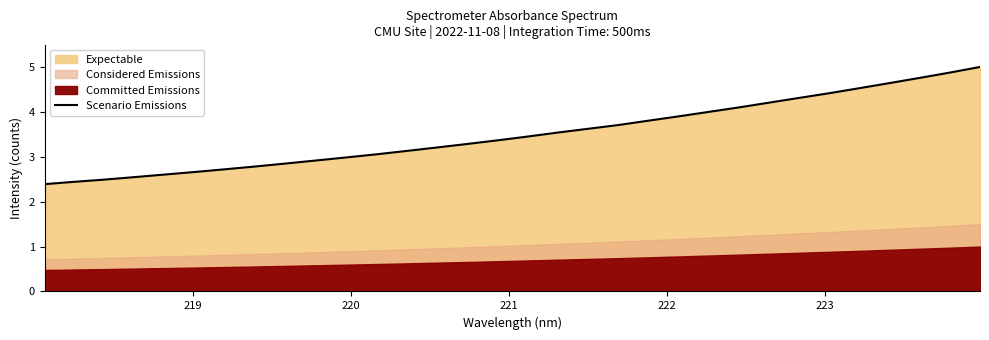

Reading left to right, transcribe all the data shown in this chart.

2.4	2.4	2.5	2.5	2.6	2.7	2.7	2.8	2.9	2.9	3.0	3.1	3.1	3.2	3.3	3.4	3.5	3.5	3.6	3.7	3.8	3.9	4.0	4.1	4.2	4.3	4.4	4.5	4.6	4.8	4.9	5.0